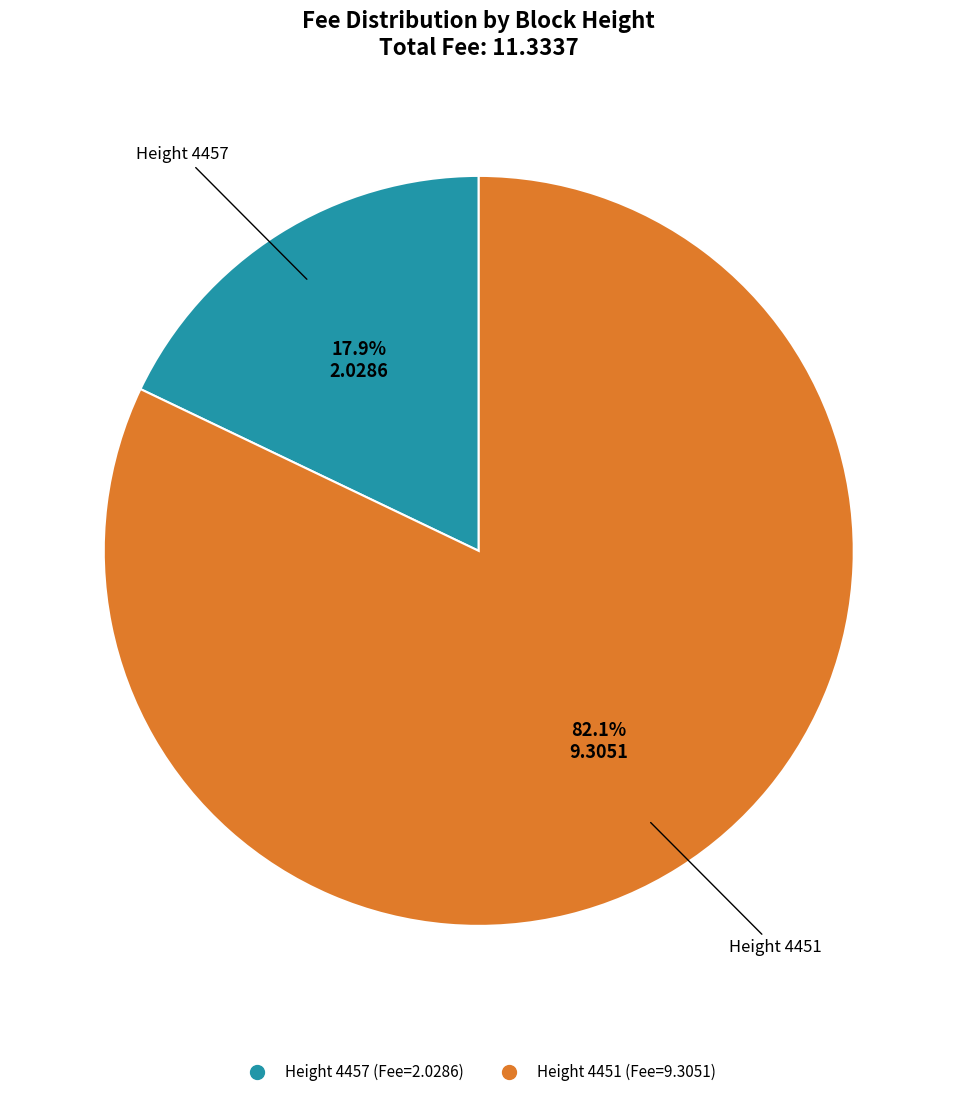

Does any single category account for the majority?

Yes